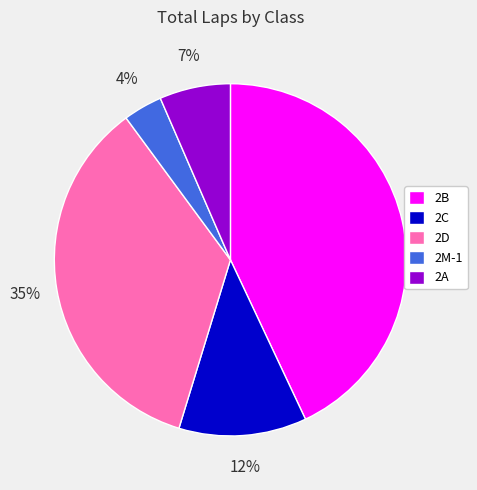

Rank the categories by value from lowest to highest.

2M-1, 2A, 2C, 2D, 2B